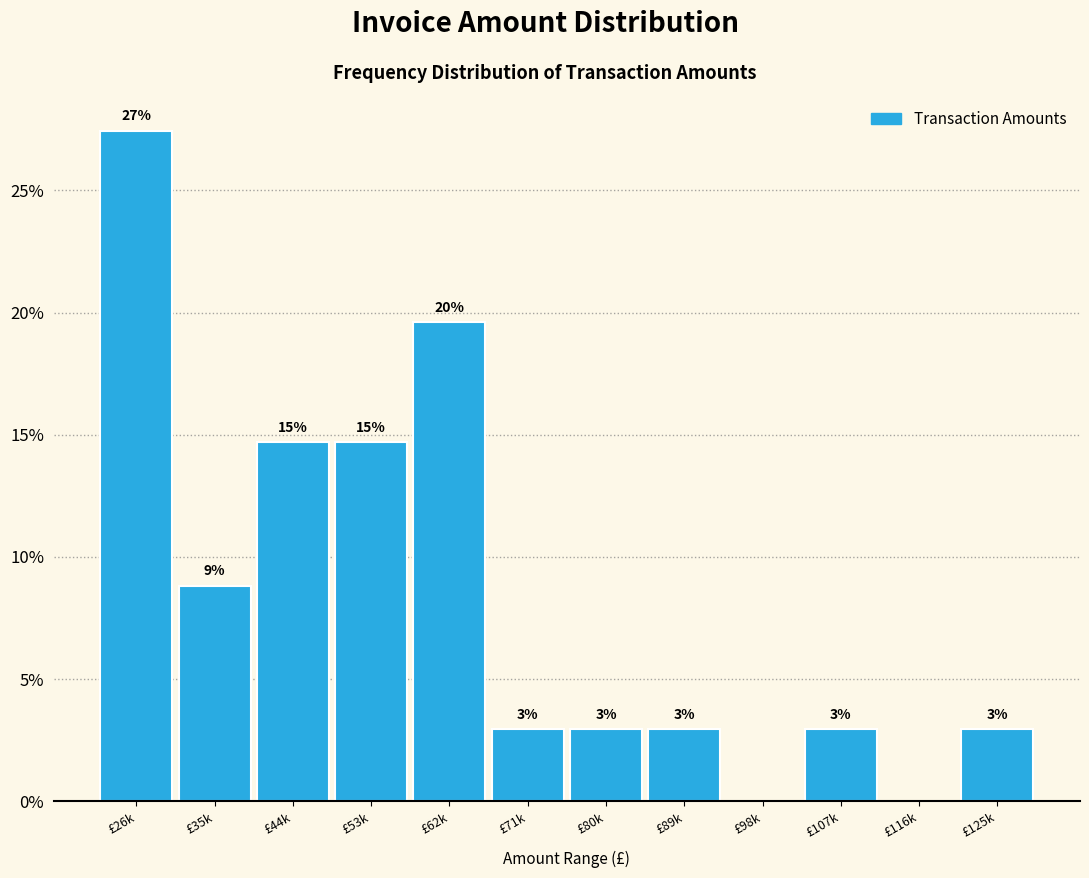

Are the bars horizontal?

No